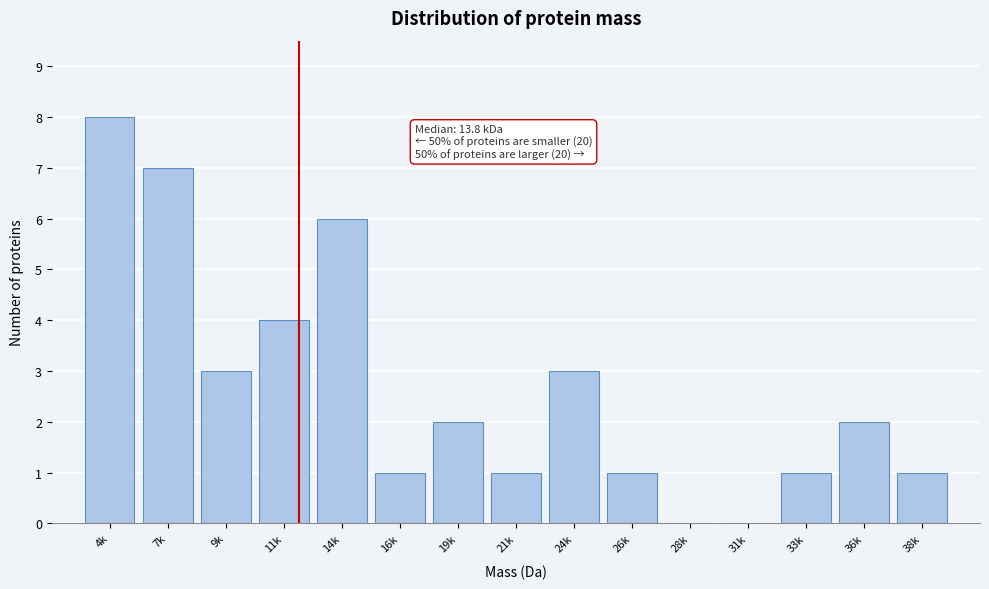

Reading left to right, extract all data points from this chart.

4k=8	7k=7	9k=3	11k=4	14k=6	16k=1	19k=2	21k=1	24k=3	26k=1	28k=0	31k=0	33k=1	36k=2	38k=1